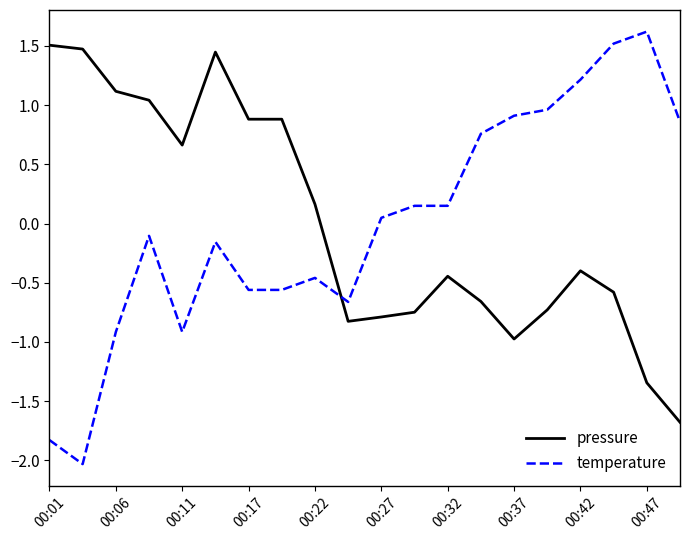

Which series ends up on top after the final intersection of pressure and temperature?

temperature